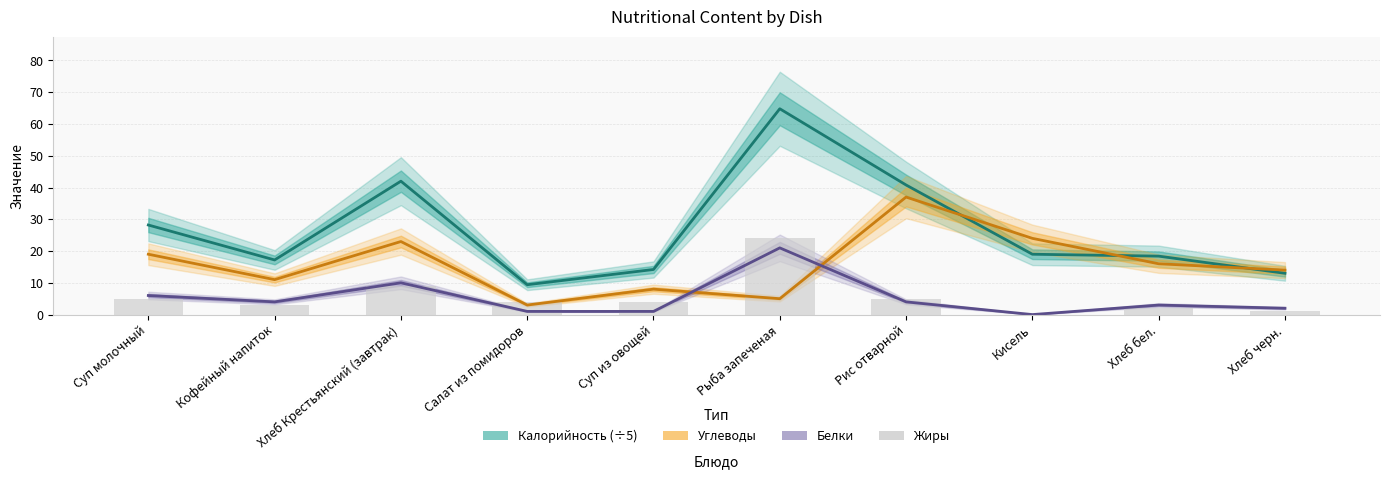

What is the sum of all Белки values?

52.0